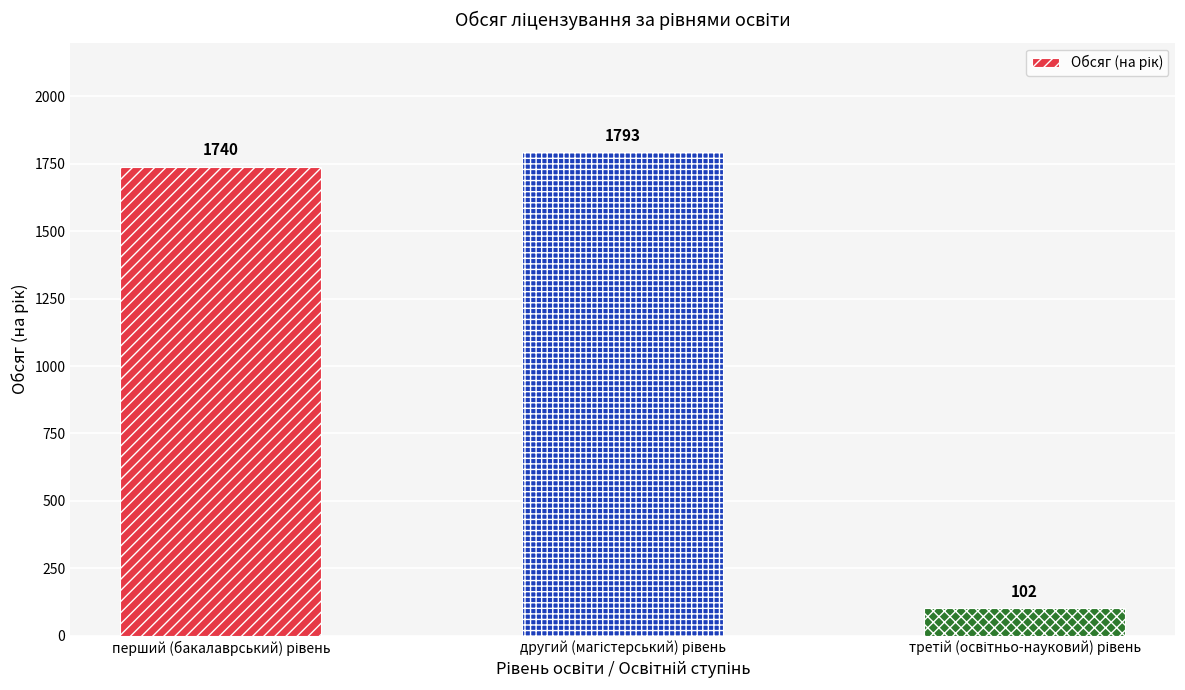

List the labels in order of value, largest first.

другий (магістерський) рівень, перший (бакалаврський) рівень, третій (освітньо-науковий) рівень